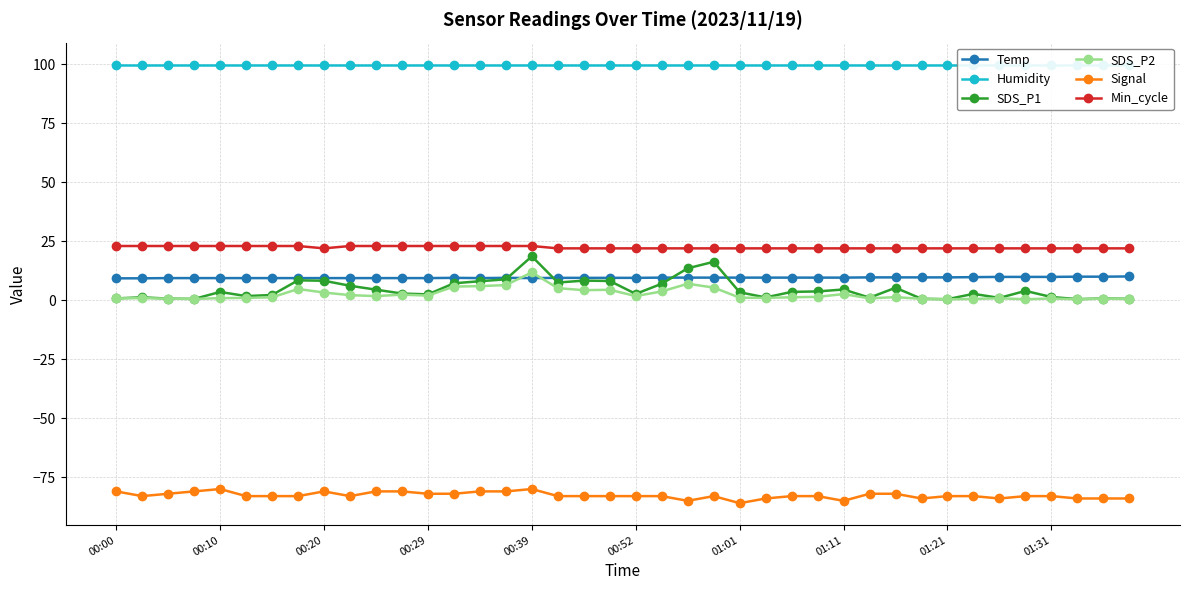

What is the minimum value for Humidity?

99.9